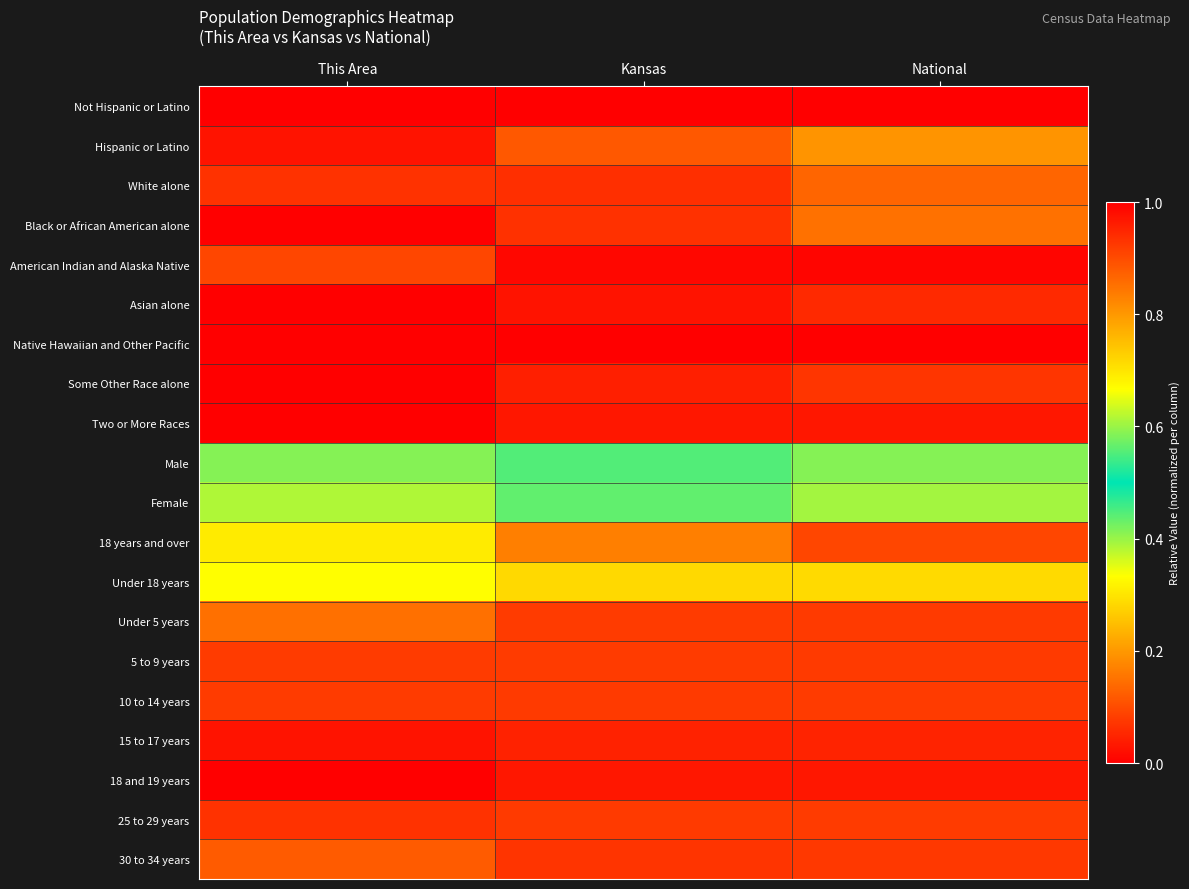

What is the spread (max minus min) of values at National?

1.0